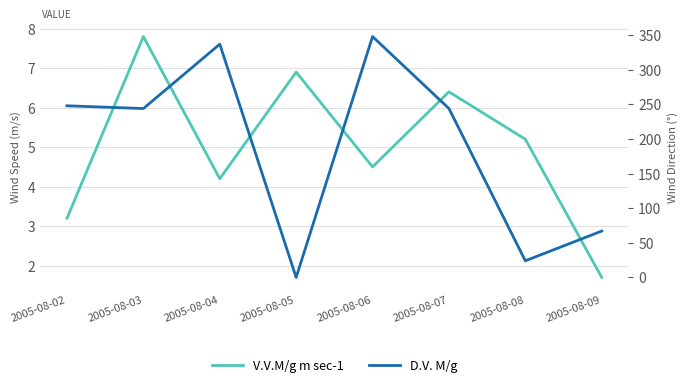

What is the approximate value of V.V.M/g m sec-1 at 2005-08-03?

7.8